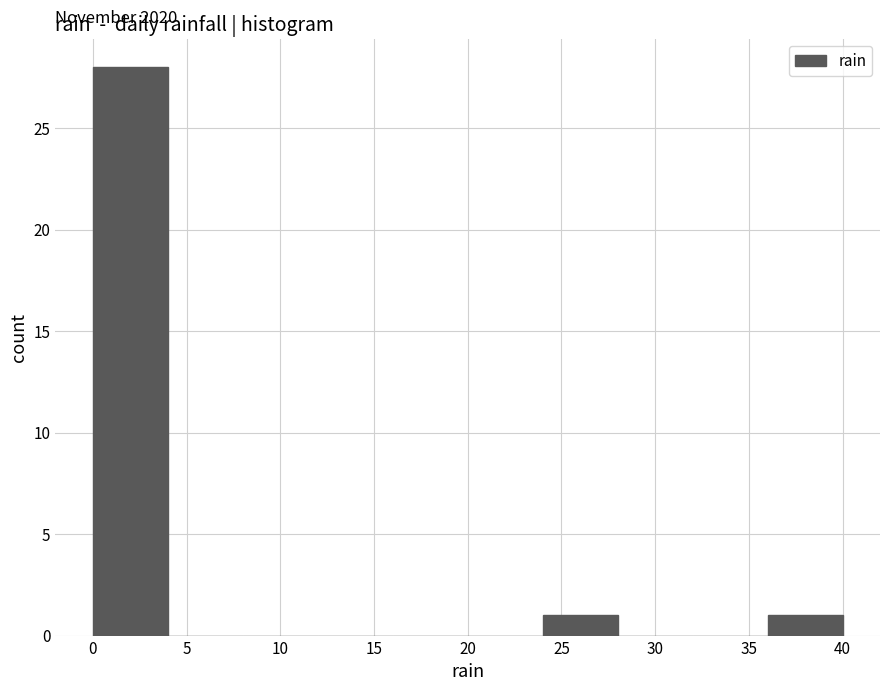

Which range on the x-axis has the tallest bar?

0 to 4